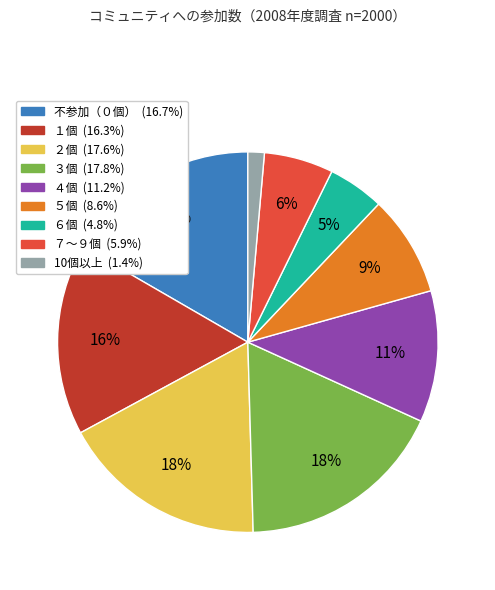

To the nearest percent, what portion does 不参加（０個） represent?

17%